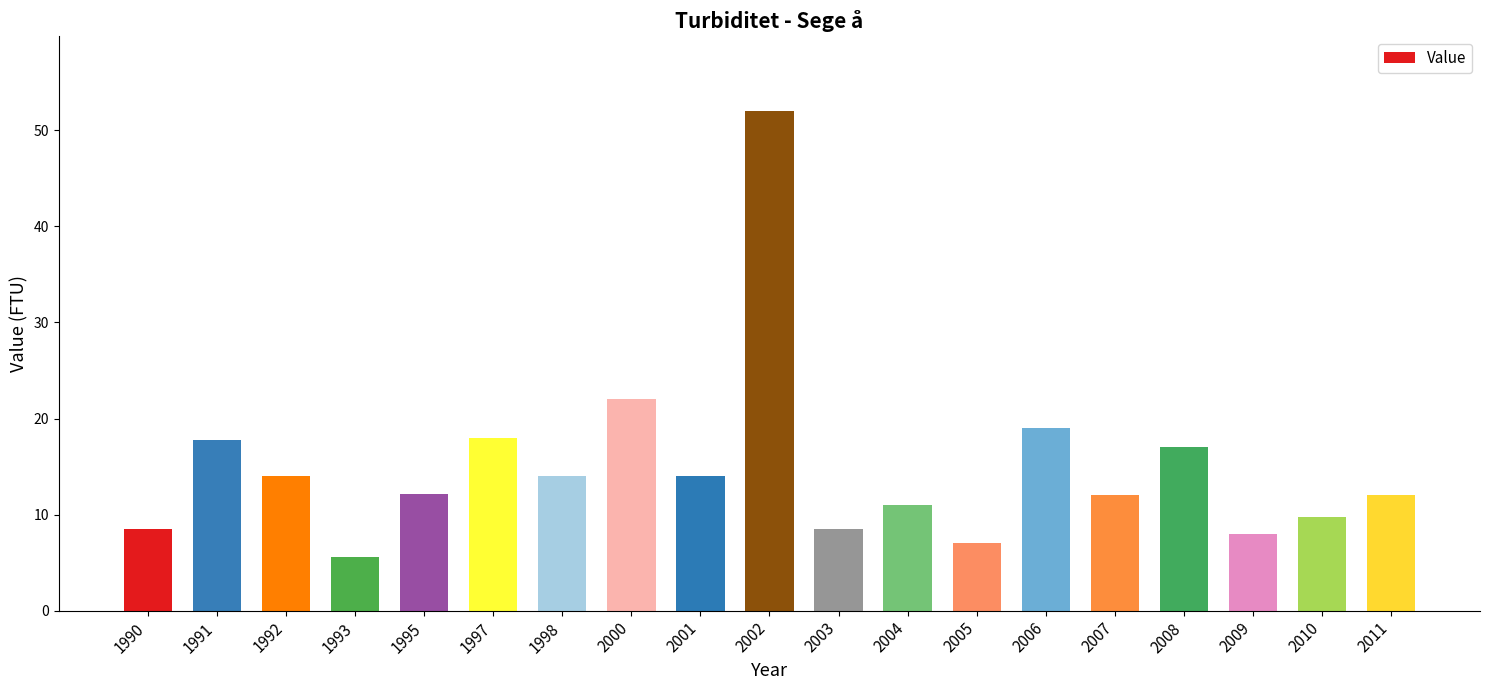

The chart shows a value of 17.8 at 1991. True or false?

True